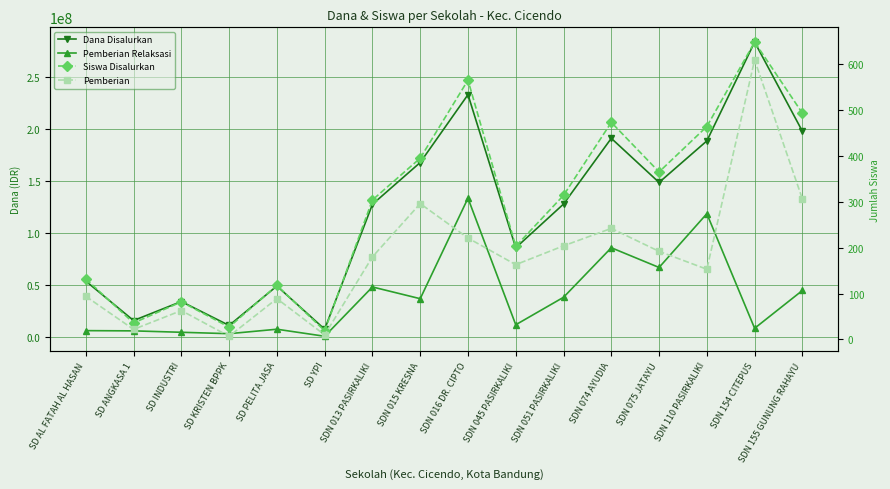

What is the difference between the maximum and minimum values in the Dana Disalurkan series?

275175000